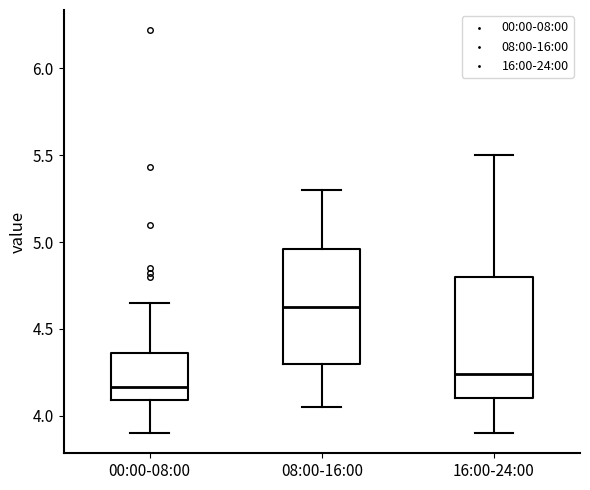

Reading left to right, read every box against the y-axis: the position of its median line, the range the box covers, and the ends of its whiskers. The values are not printed on the chart, so give them approximately, as read against the axis.

00:00-08:00: median 4.15, box 4.10 to 4.35, whiskers 3.90 to 4.65
08:00-16:00: median 4.65, box 4.30 to 4.95, whiskers 4.05 to 5.30
16:00-24:00: median 4.25, box 4.10 to 4.80, whiskers 3.90 to 5.50